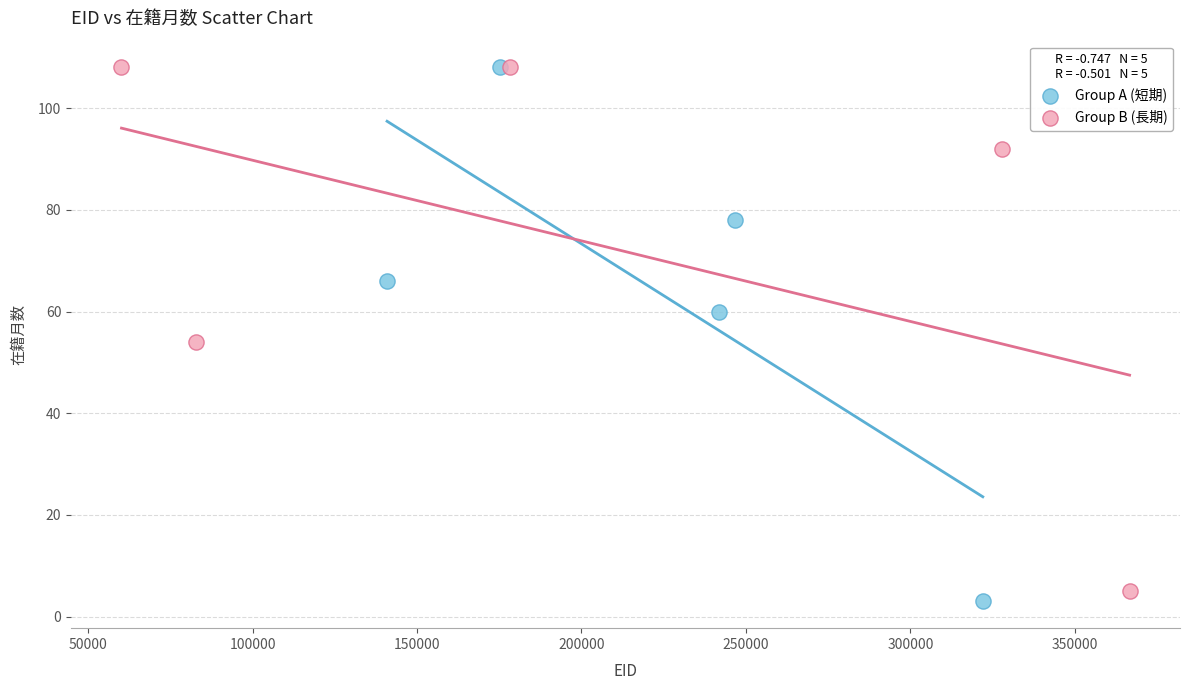

Which series has the widest spread of Y values?

Group A (短期)